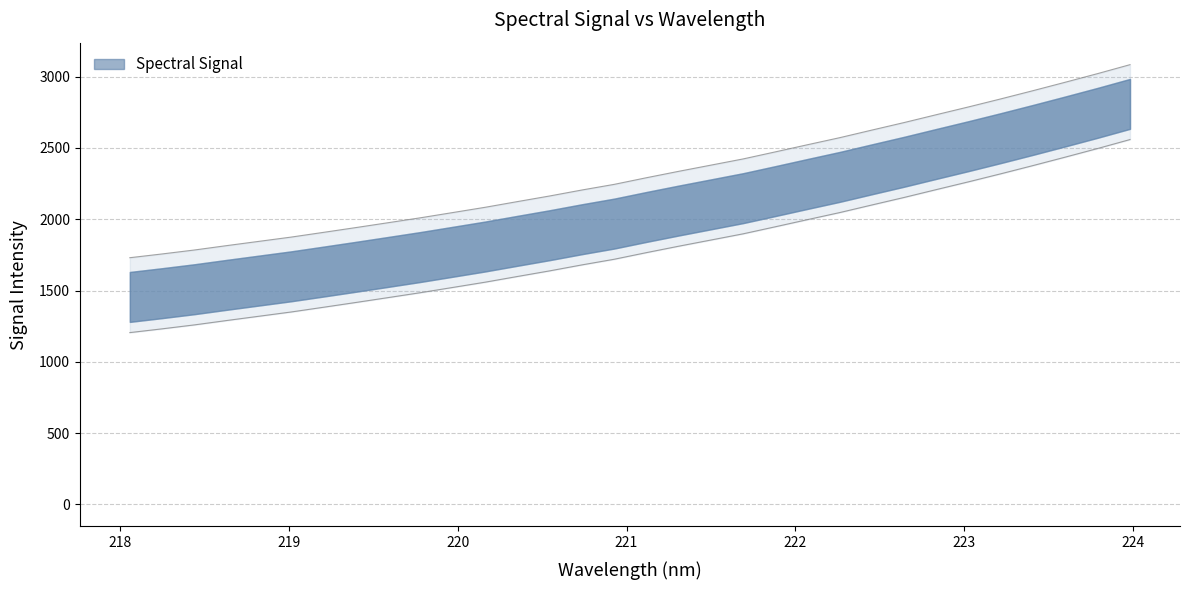

What is the difference between the maximum and second lowest values?

1326.9